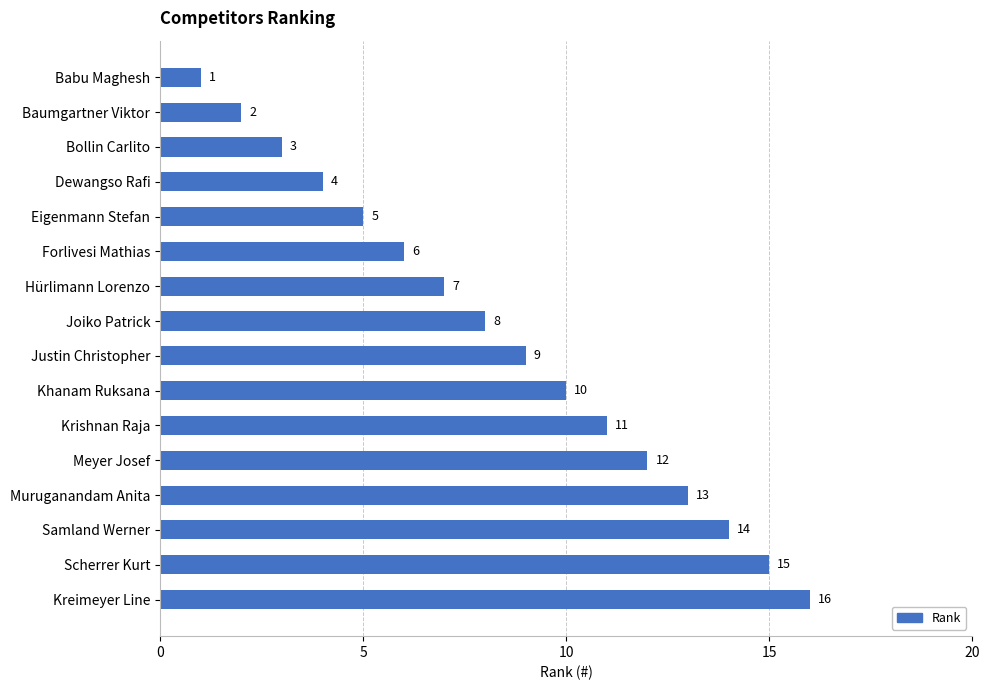

Count the number of data series in this chart.

1